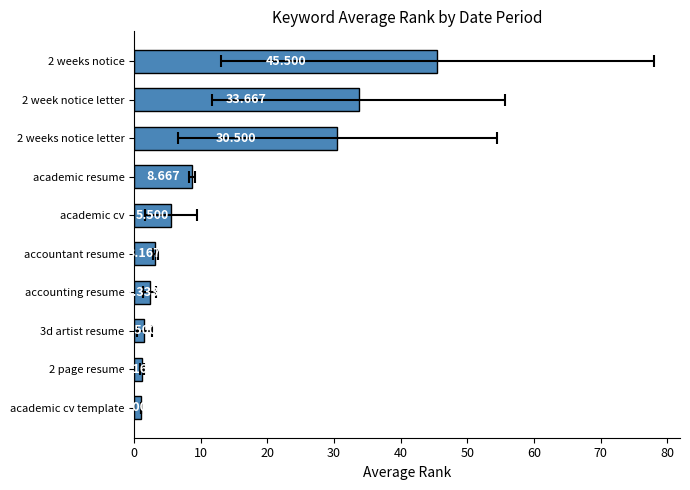

What is the value of the 3rd bar from the left?

1.5